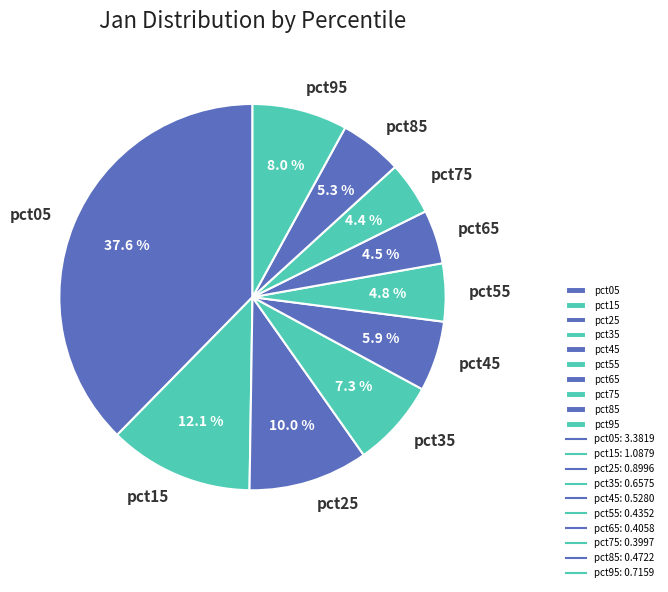

What is the largest slice in the pie chart?

pct05